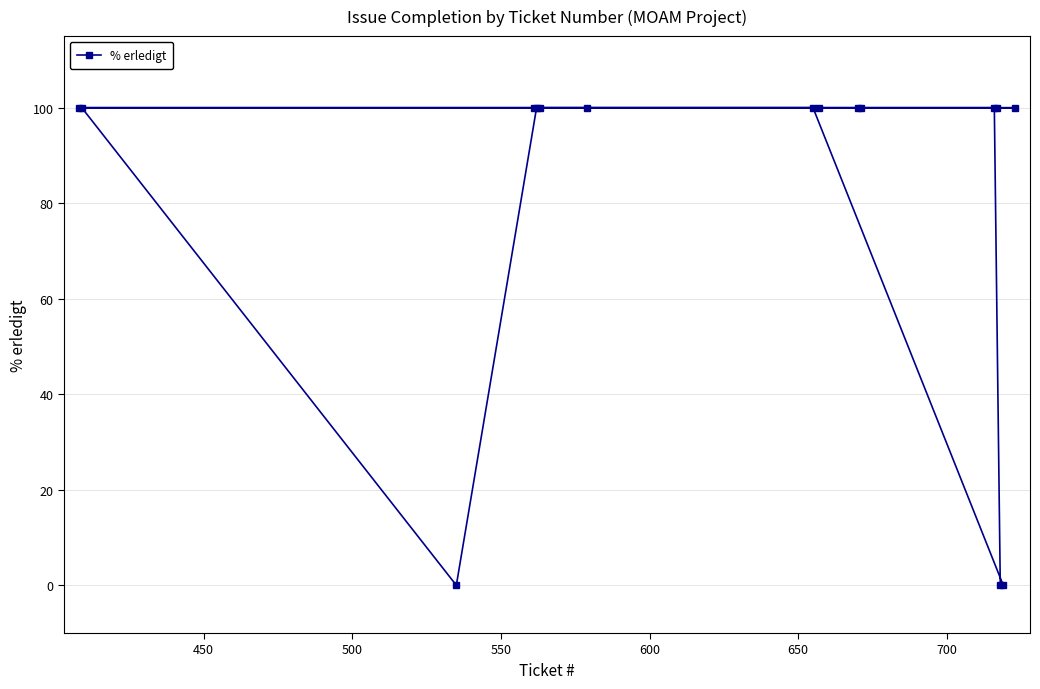

What is the difference between the maximum and minimum values?

100